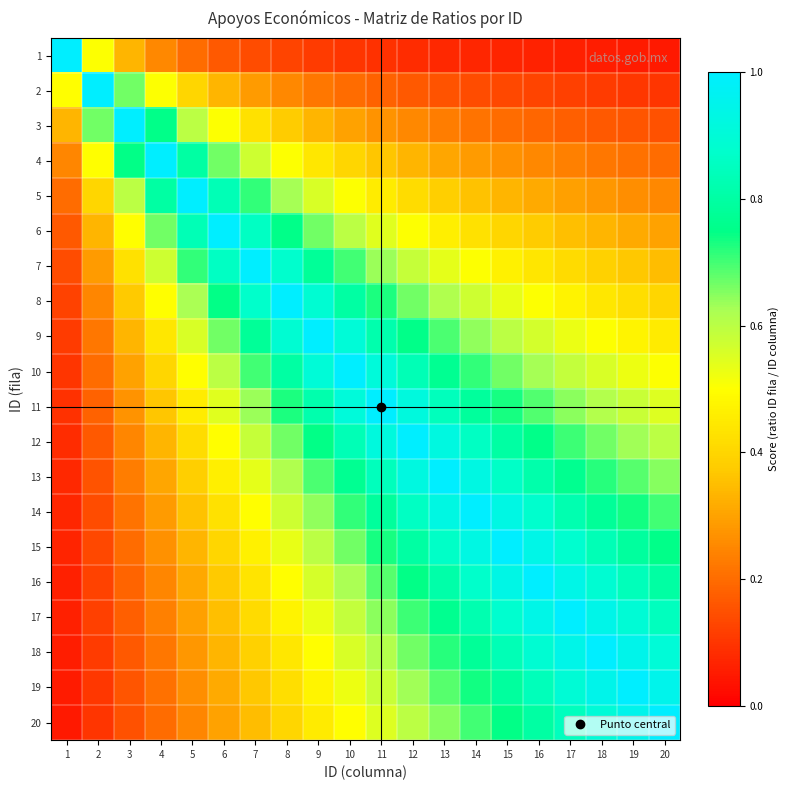

At 18, list the series in order from smallest to largest.

1, 2, 3, 4, 5, 6, 7, 8, 9, 10, 11, 12, 13, 14, 15, 16, 20, 17, 19, 18